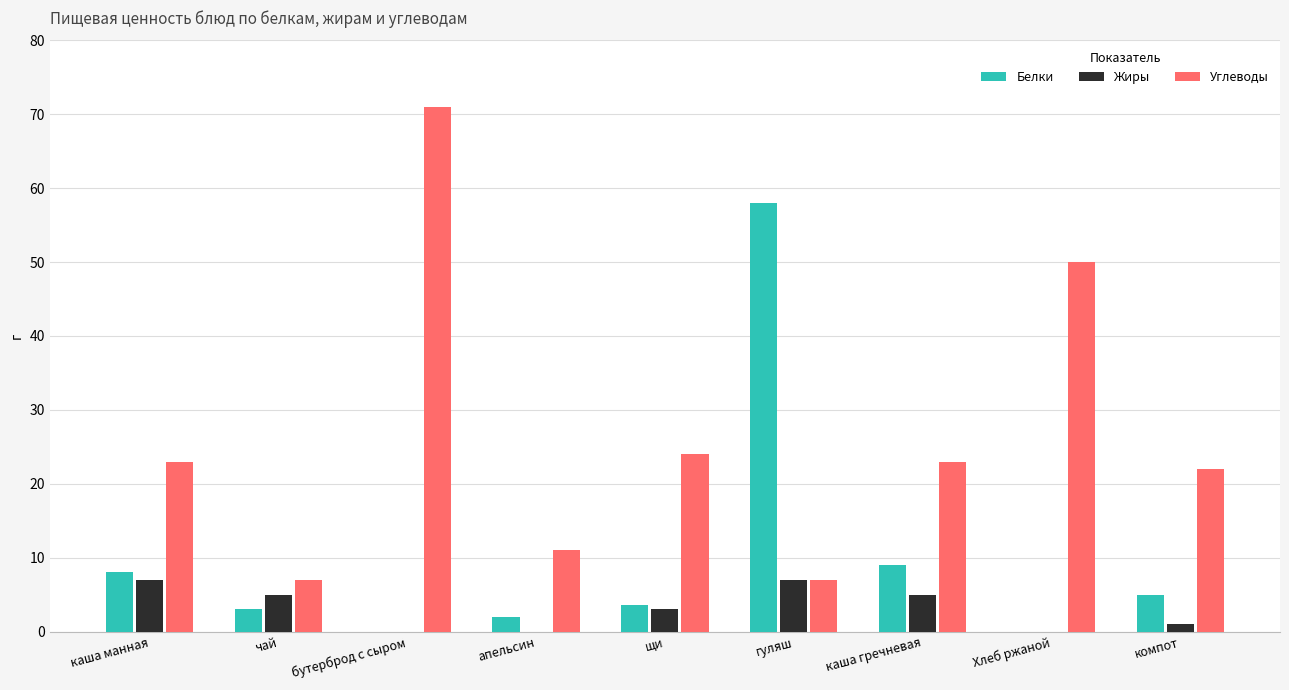

What is the average value of the Белки series?

9.8